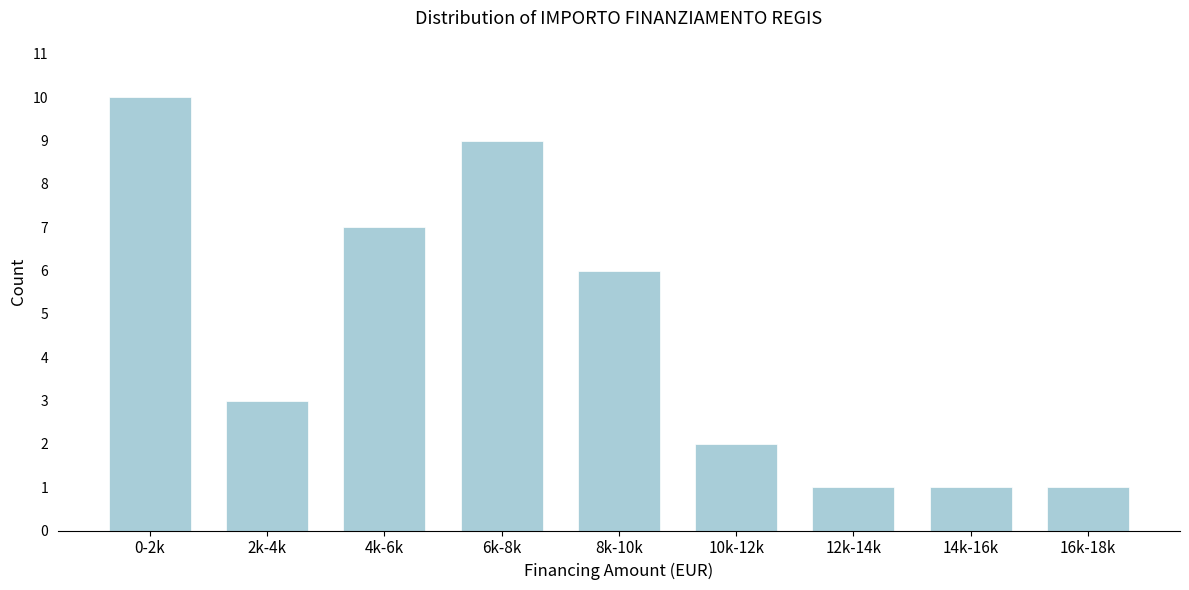

Reading right to left, list all the values displayed in this chart.

1	1	1	2	6	9	7	3	10